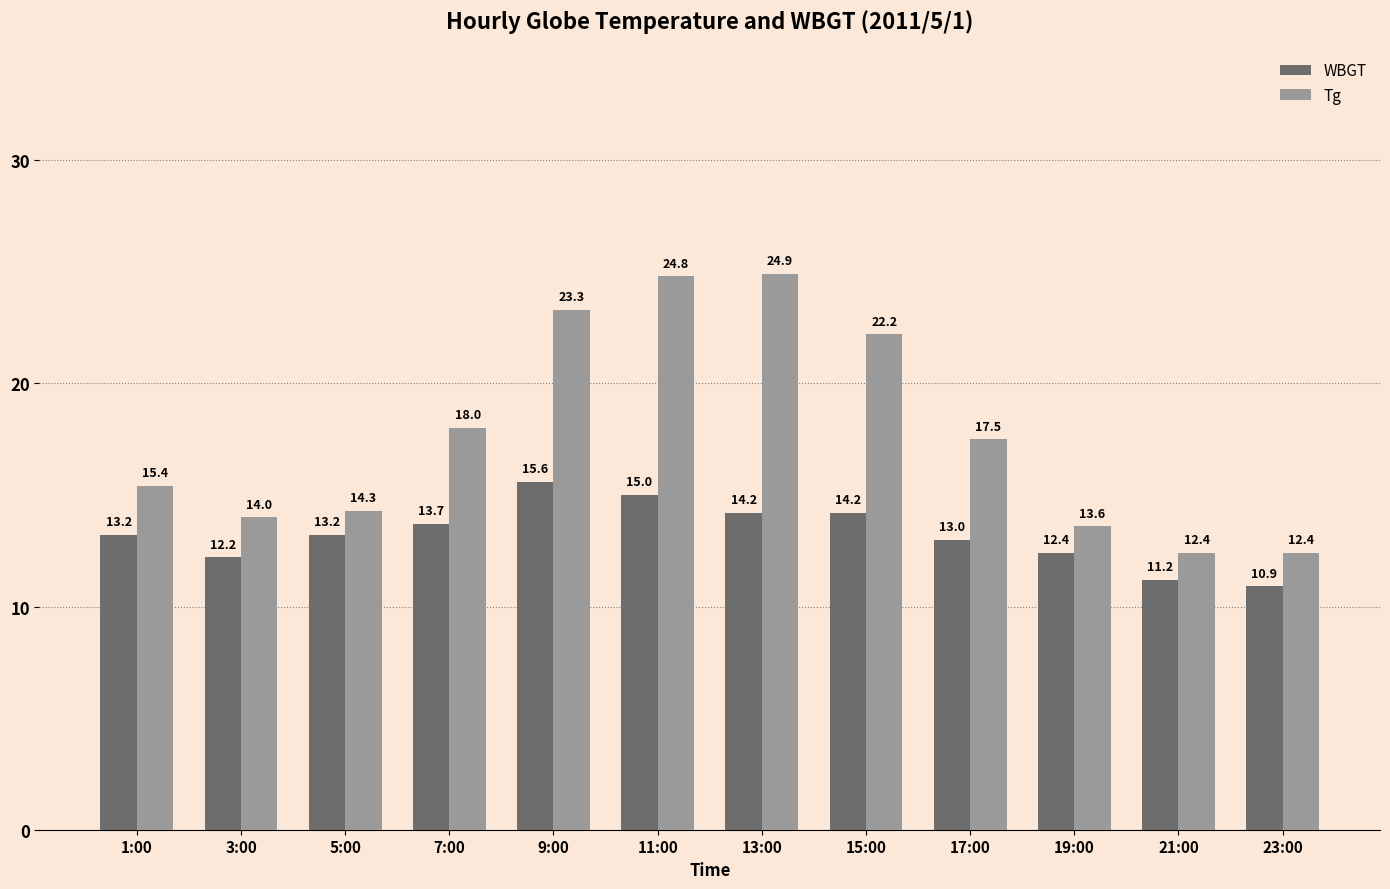

Reading left to right, what are all the values shown in this chart?

WBGT: 1:00=13.2	3:00=12.2	5:00=13.2	7:00=13.7	9:00=15.6	11:00=15.0	13:00=14.2	15:00=14.2	17:00=13.0	19:00=12.4	21:00=11.2	23:00=10.9
Tg: 1:00=15.4	3:00=14.0	5:00=14.3	7:00=18.0	9:00=23.3	11:00=24.8	13:00=24.9	15:00=22.2	17:00=17.5	19:00=13.6	21:00=12.4	23:00=12.4